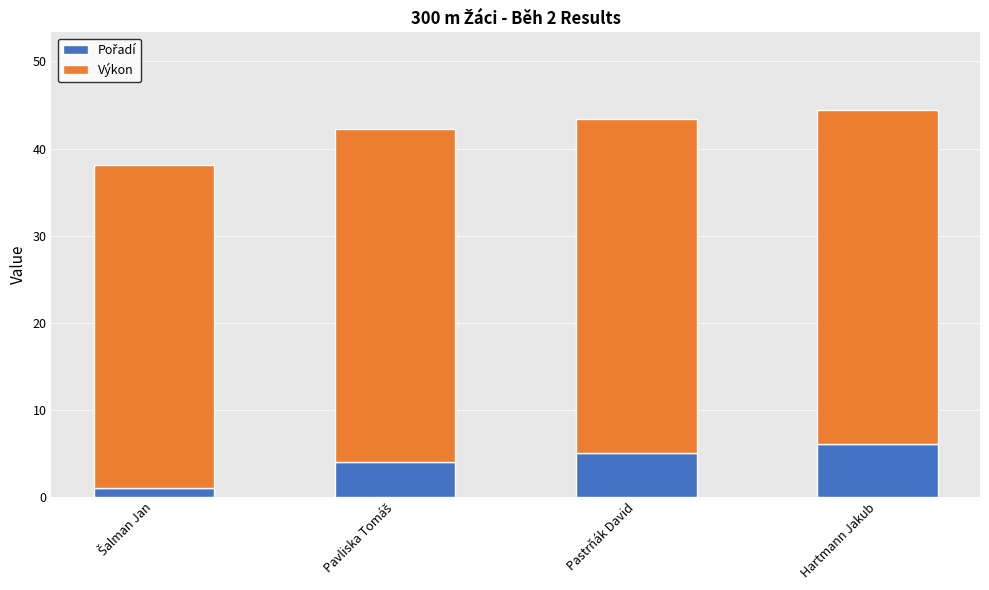

Are the bars horizontal?

No